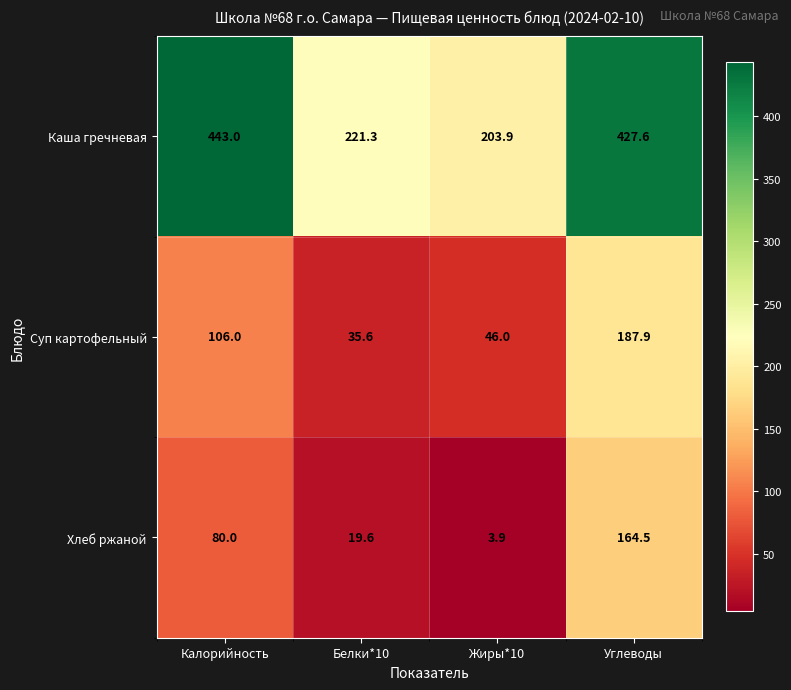

The value of Суп картофельный at Углеводы is 187.9. True or false?

True